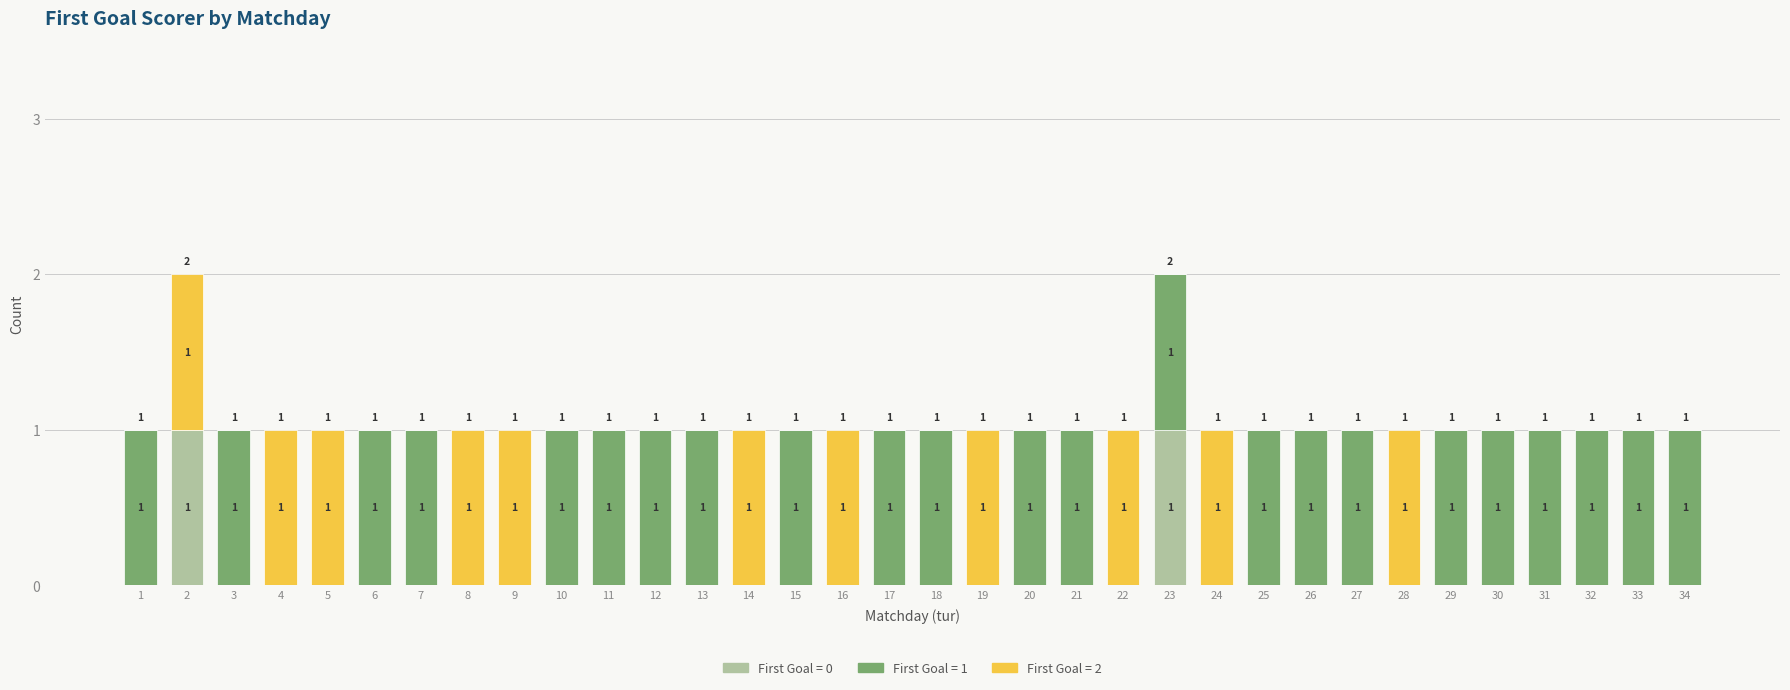

What is the total value across all series at 12?

1